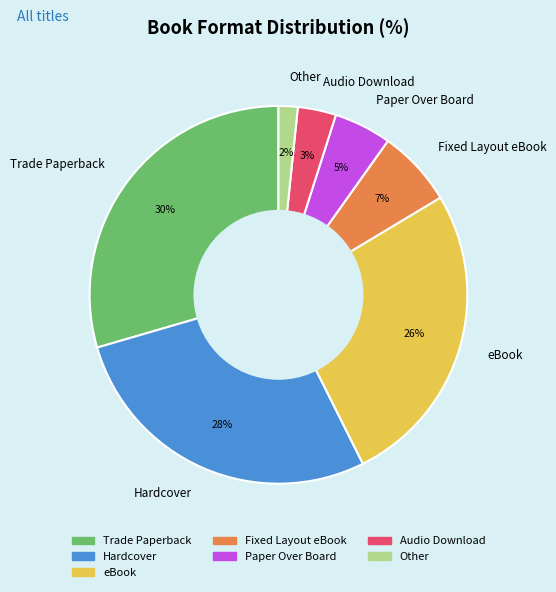

Which has a higher value, eBook or Other?

eBook